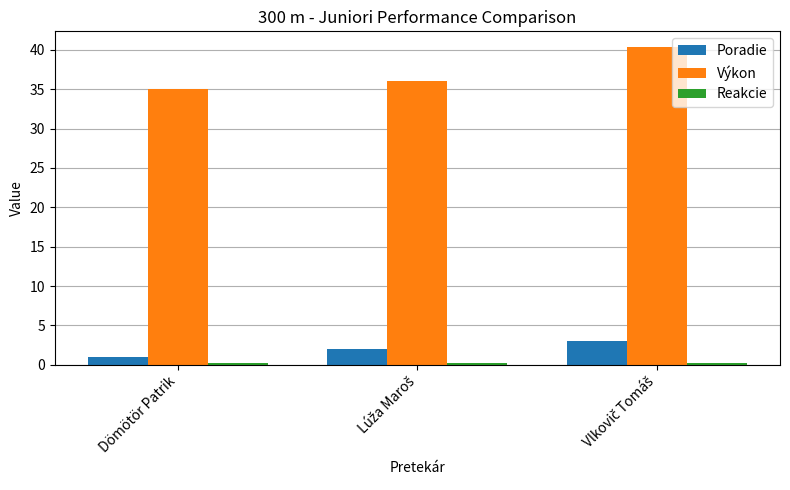

What is the difference between the maximum and second lowest values in the Výkon series?

4.3